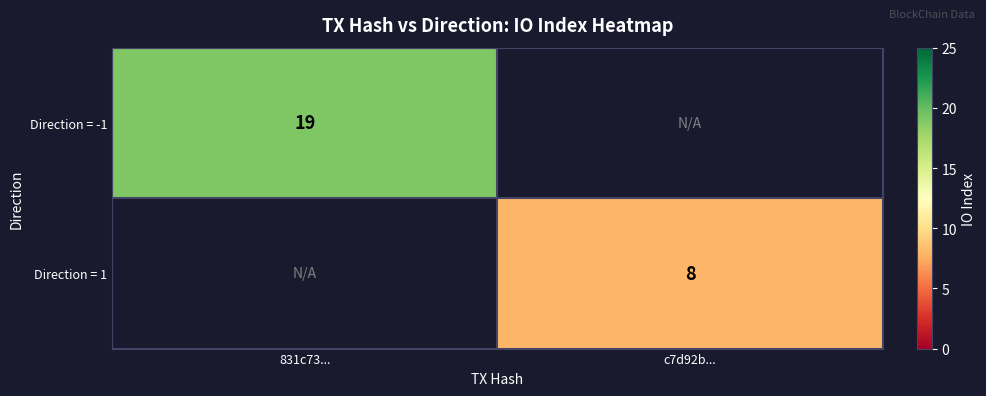

True or false: Direction = -1 has a value of 19 at 831c73....

True